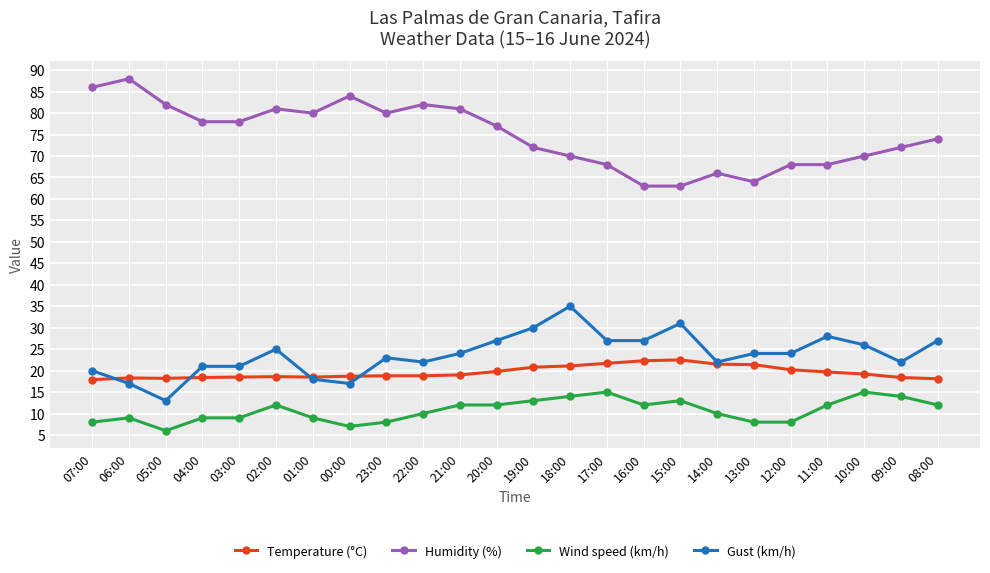

Rank the series at 06:00 from lowest to highest value.

Wind speed (km/h), Gust (km/h), Temperature (°C), Humidity (%)